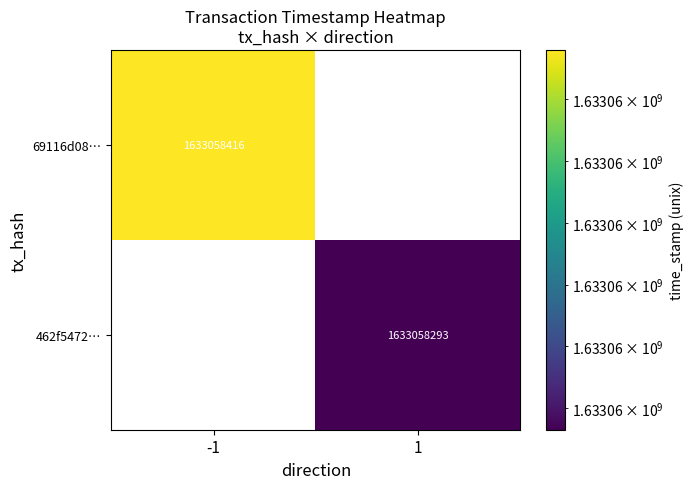

What is the greatest value displayed?

1633058416